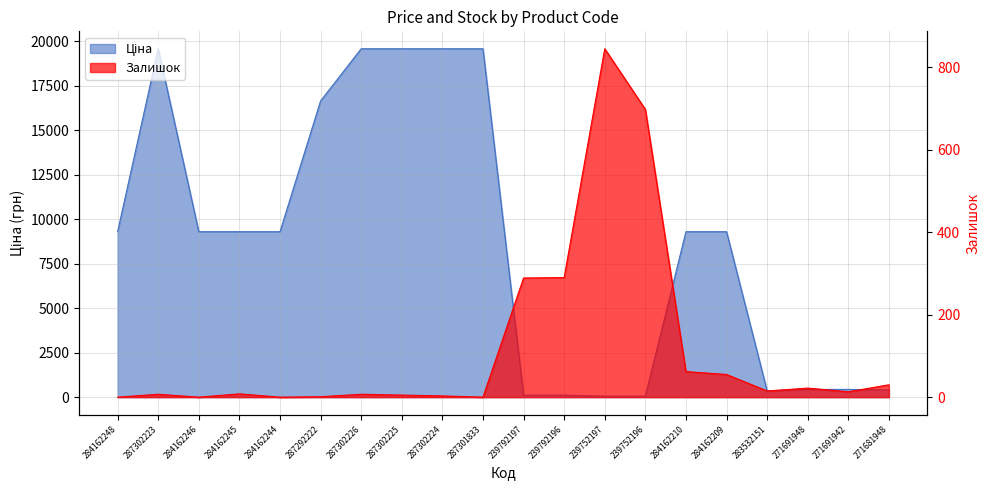

Is it true that Ціна equals 15.1 at 239752197?

False